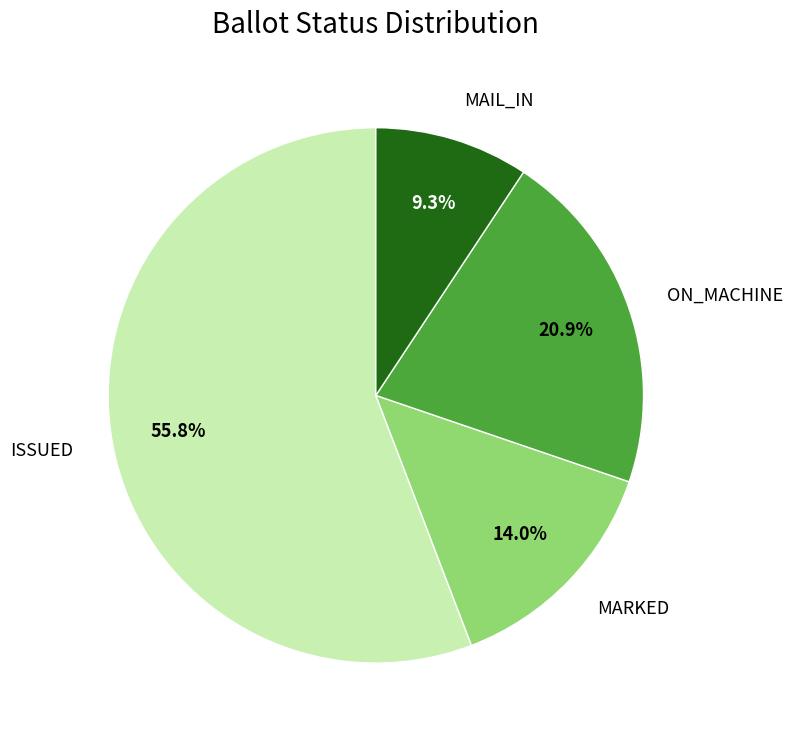

How many segments does this pie chart have?

4